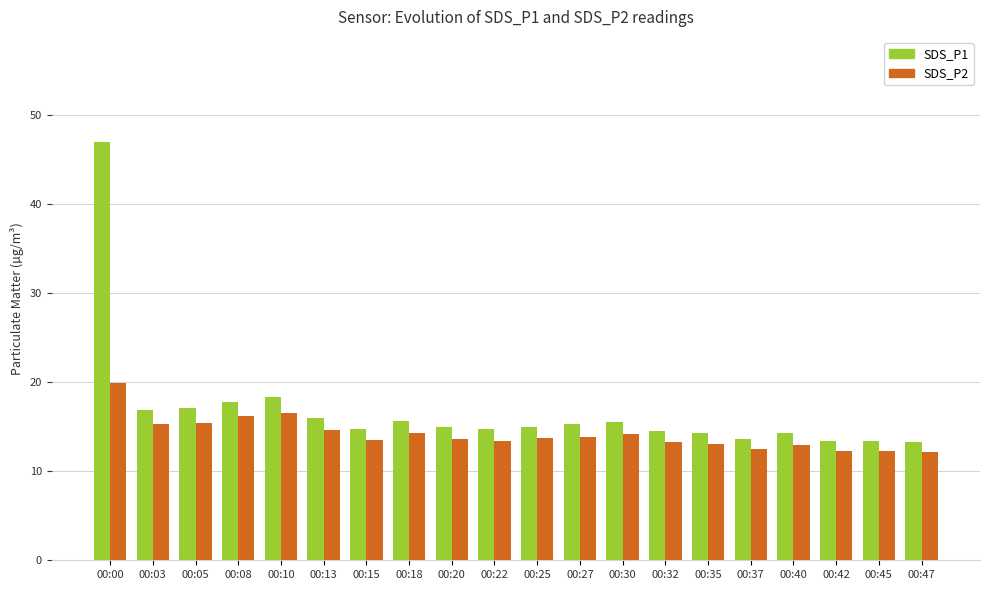

What is the total value across all series at 00:18?

29.9